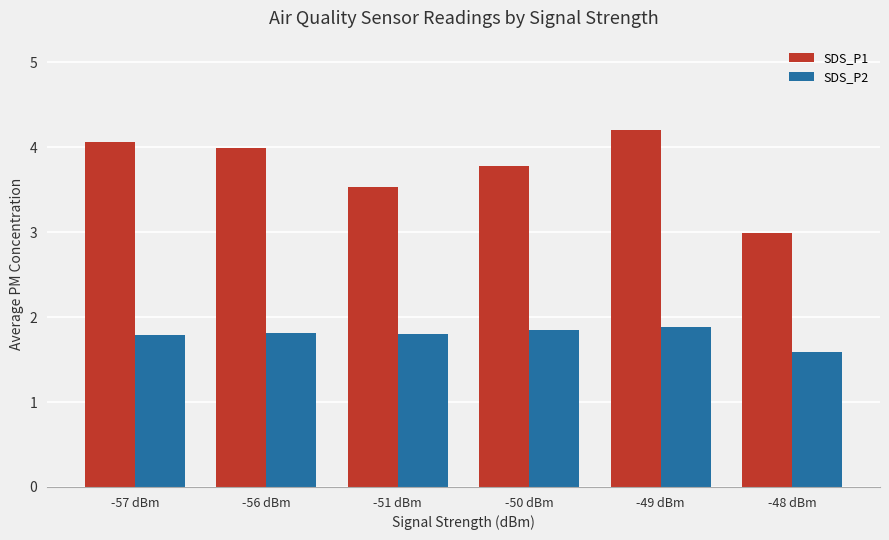

What are all the series names shown in the legend?

SDS_P1, SDS_P2